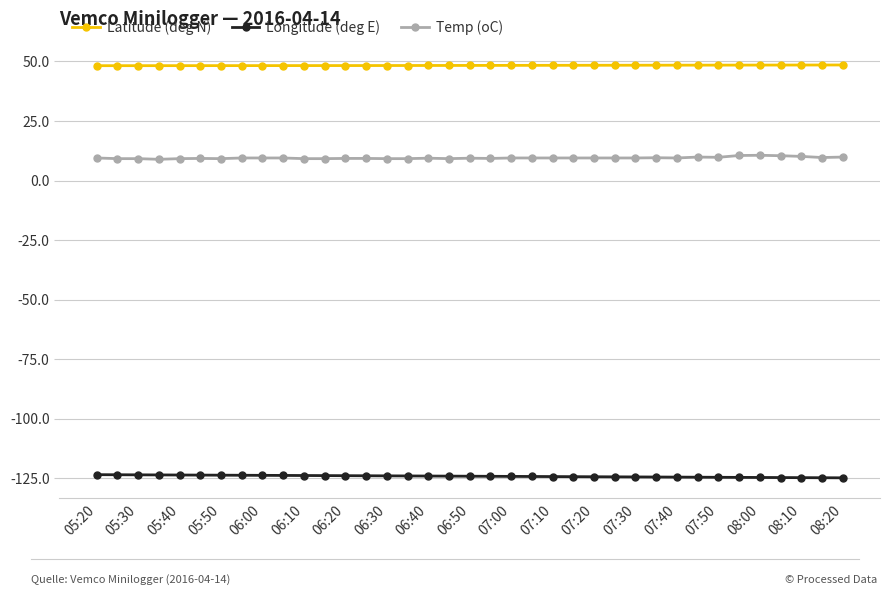

What is the minimum value for Longitude (deg E)?

-124.8